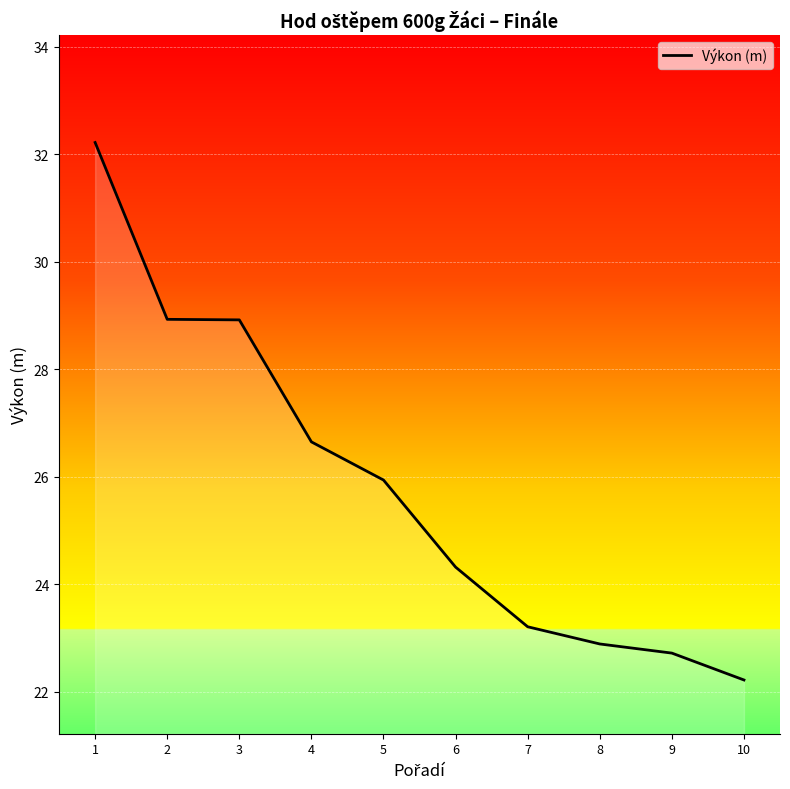

What is the change in value from 6 to 9?

-1.6